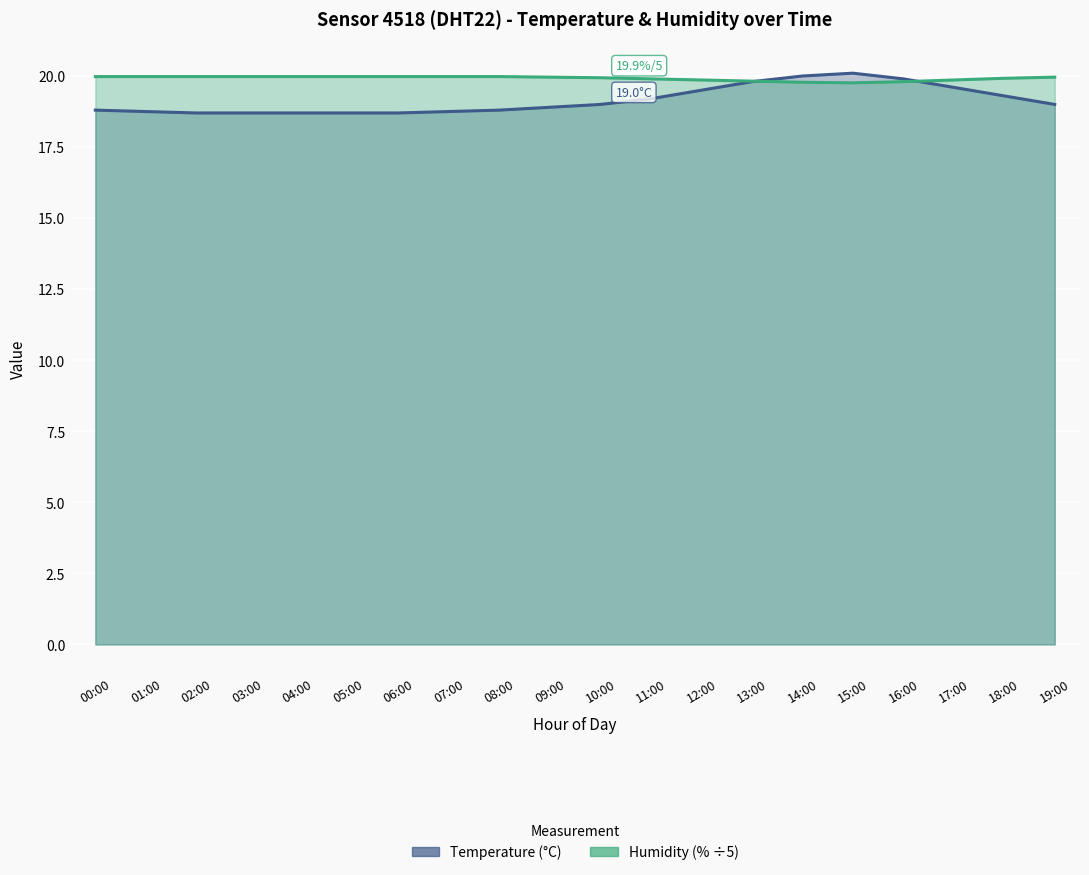

Where is the first local maximum for Temperature?

15:00